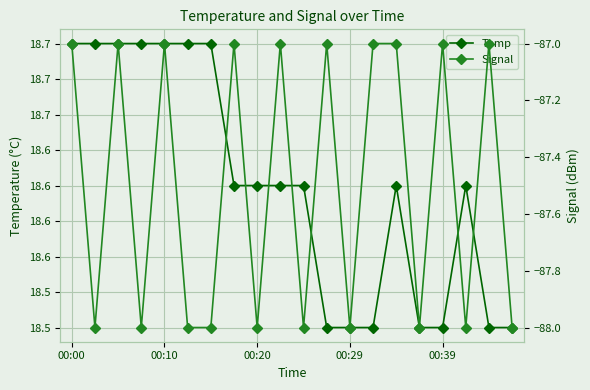

In Signal, how many points are higher than both neighbors (excluding endpoints)?

7